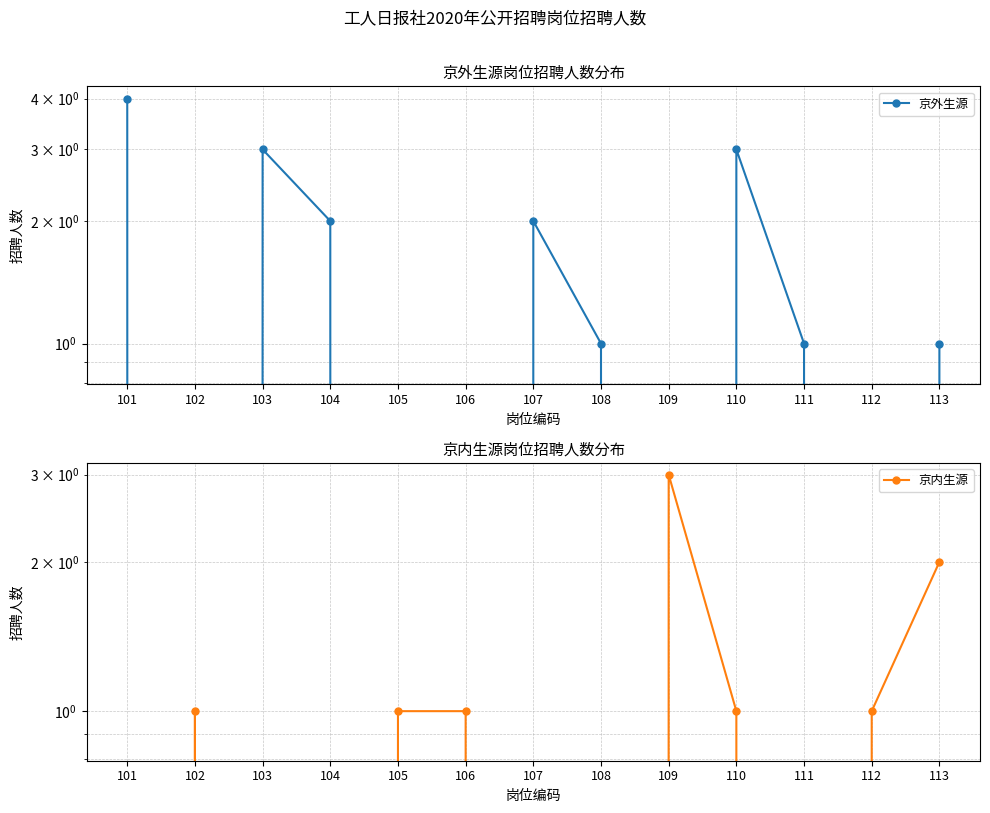

Between 101 and 113, which is larger?

101